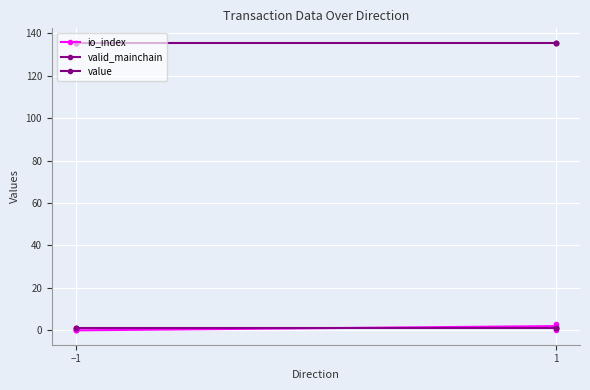

What is the greatest value displayed?

135.6